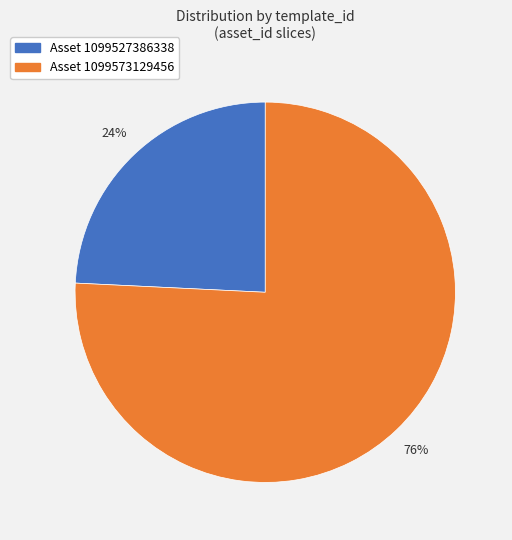

Is there any slice that represents more than half of the pie?

Yes